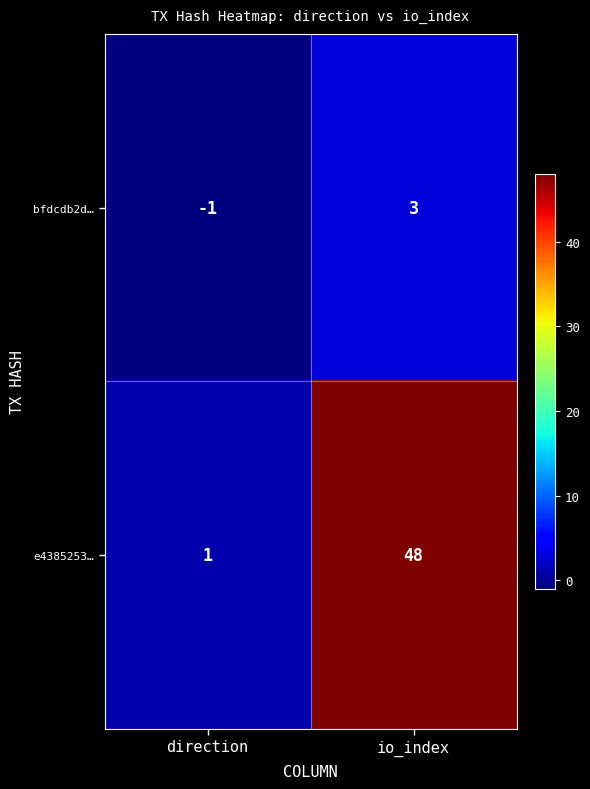

What is the highest value of the e4385253… series?

48